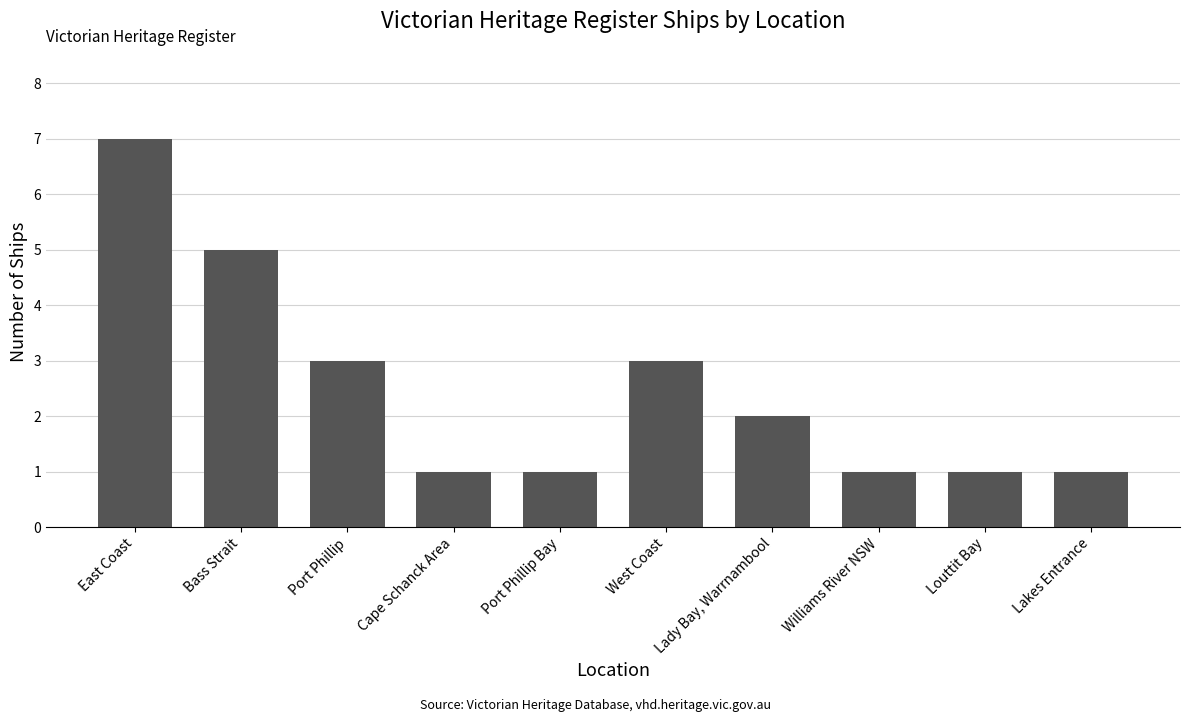

What is the label of the 3rd bar from the left?

Port Phillip